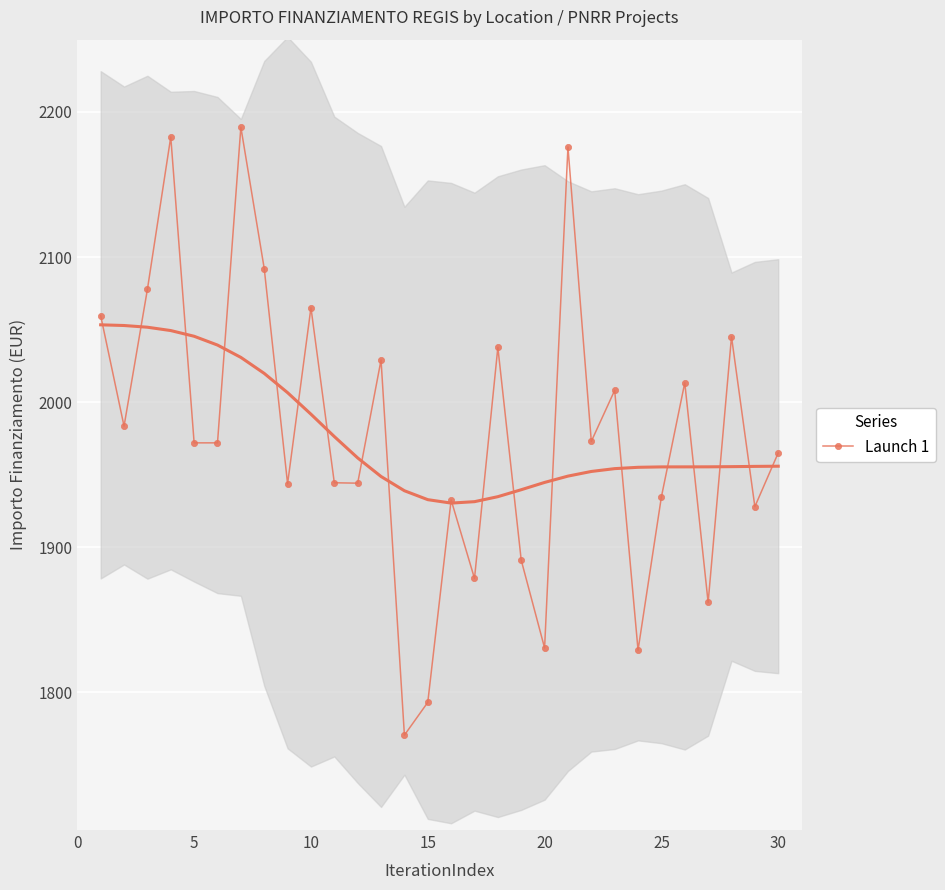

What is the difference between the maximum and second lowest values?

396.5